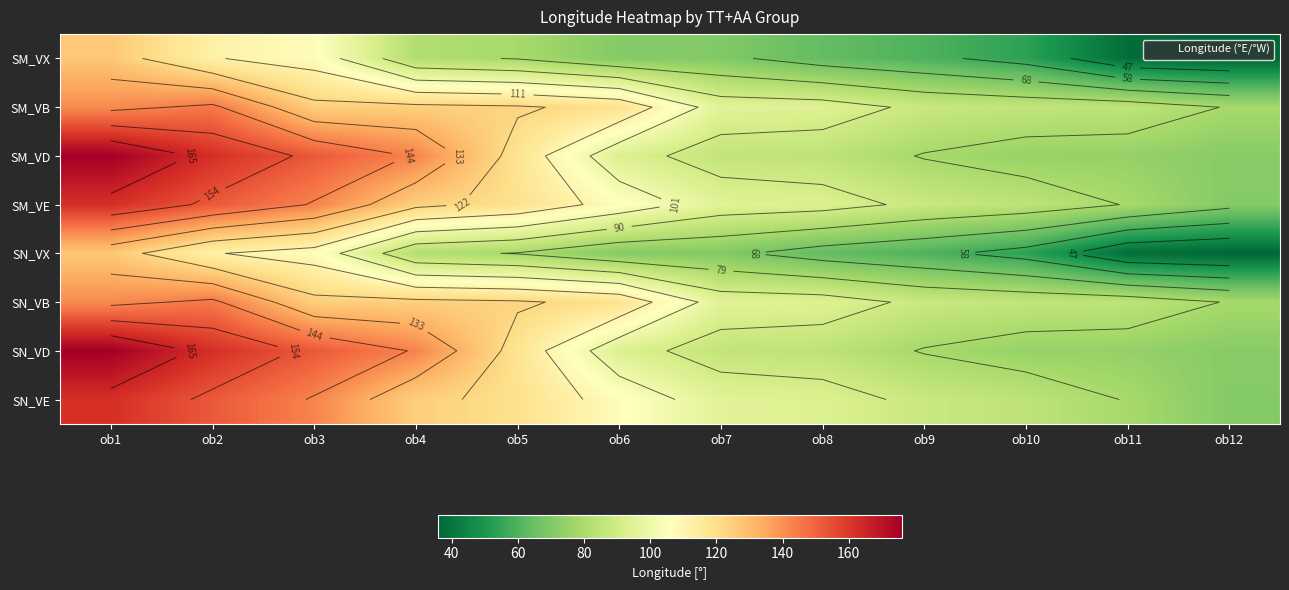

At which category is the sum across all series the highest?

ob1